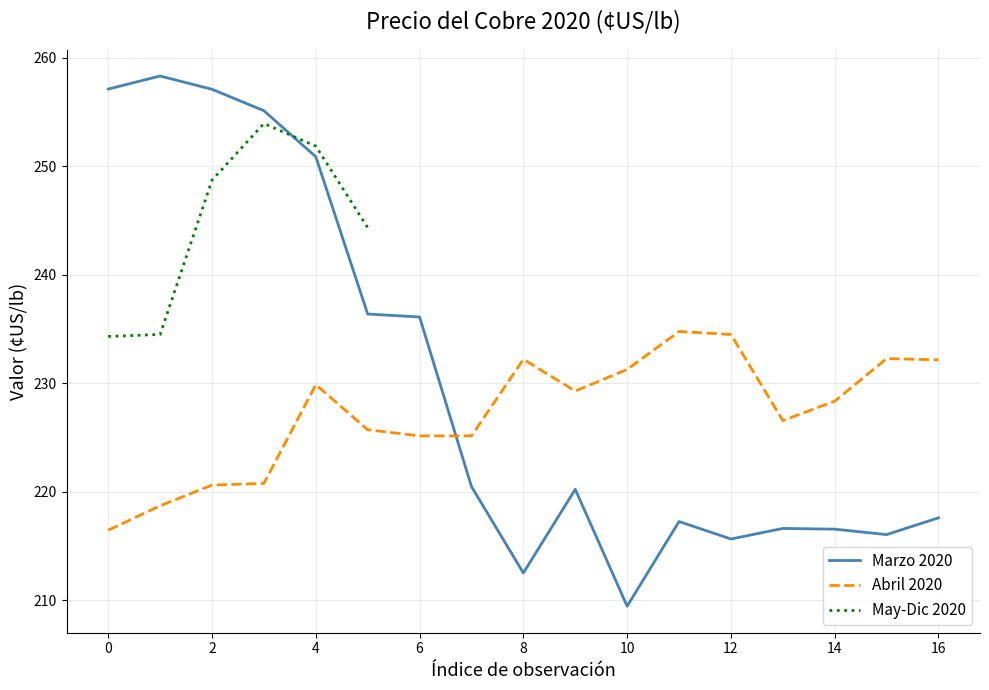

What is the sum of all Marzo 2020 values?

3913.2